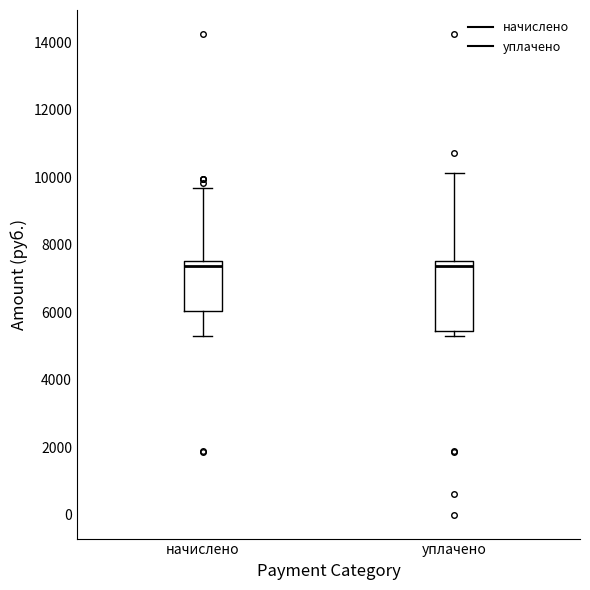

Where does the median line of the box for начислено sit on the y-axis? The values are not printed on the chart, so give them approximately, as read against the axis.

7400